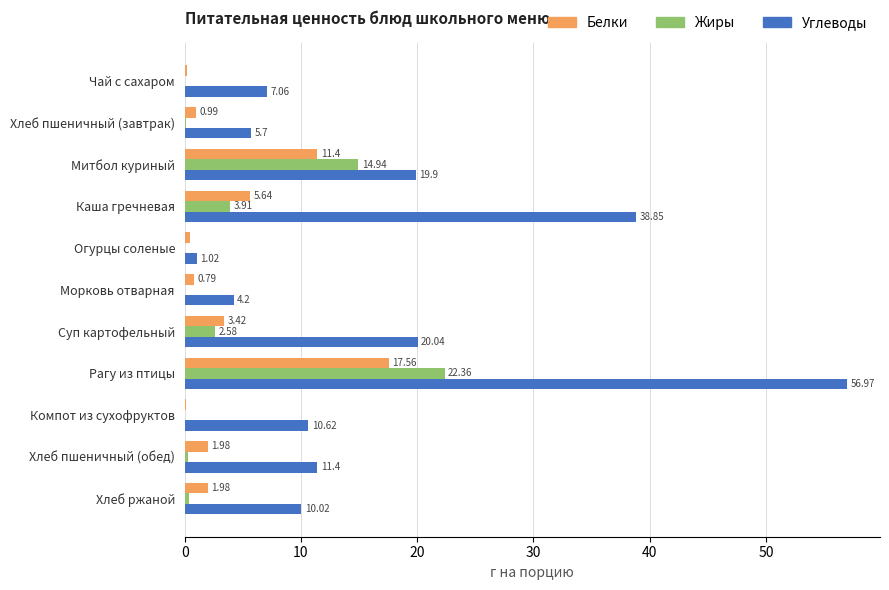

Between Компот из сухофруктов and Хлеб пшеничный (обед), which series saw the biggest shift?

Белки